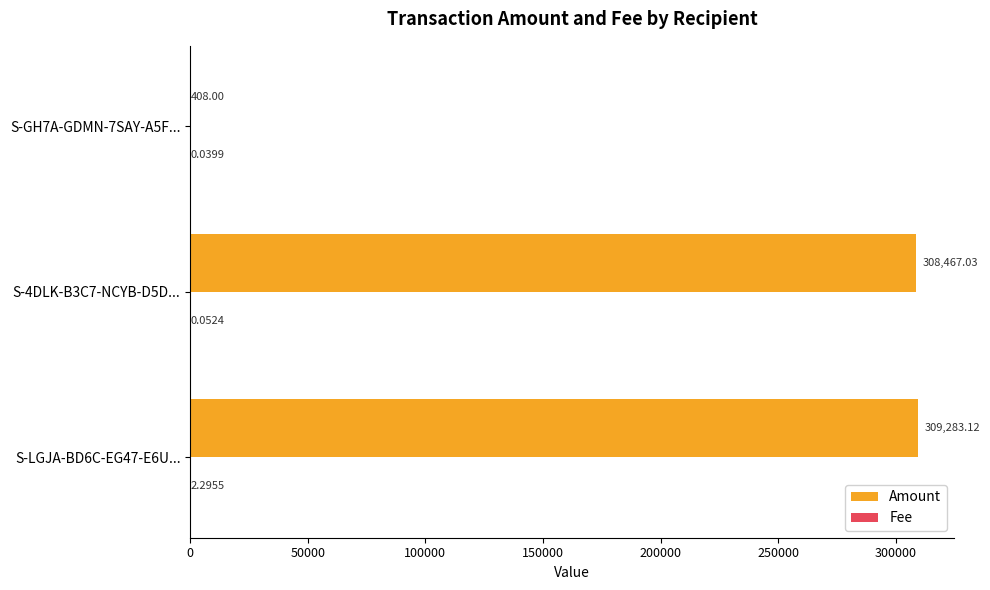

Which series has the widest spread of values?

Amount